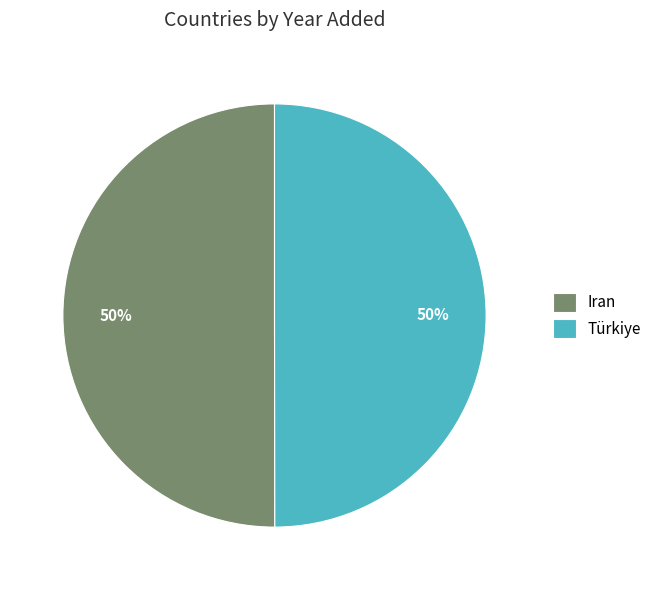

To the nearest percent, what portion does Türkiye represent?

50%